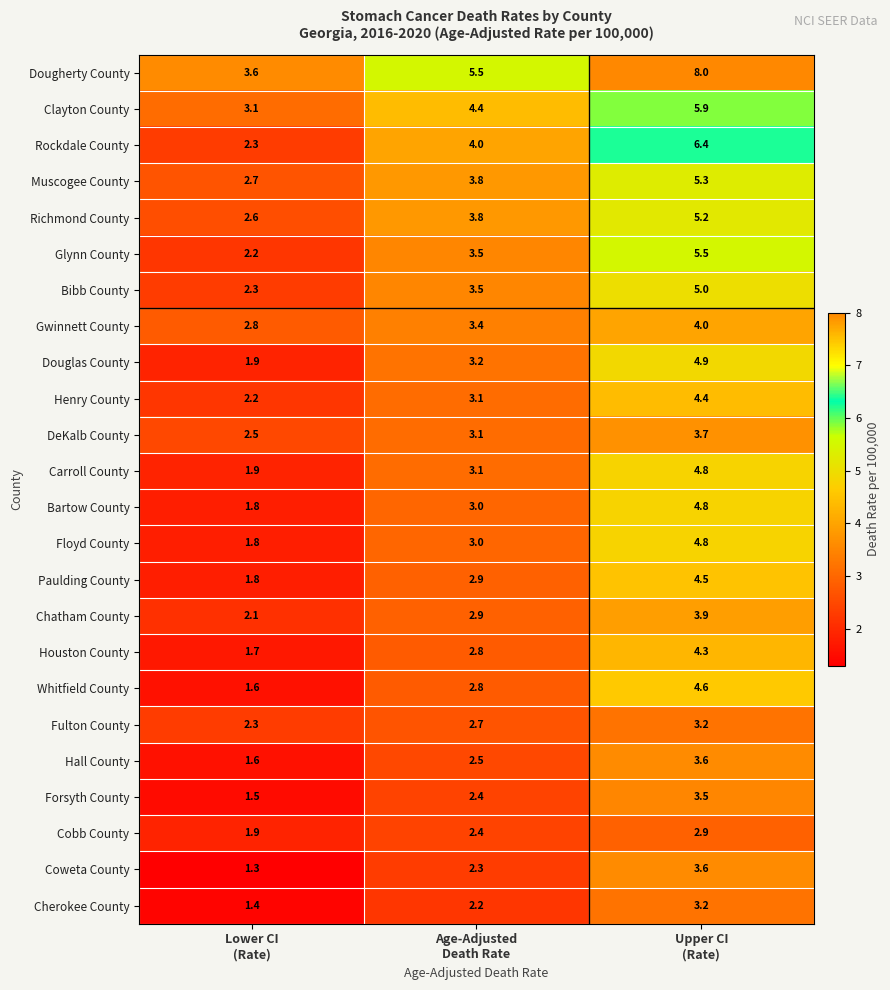

What is the total value across all series at Age-Adjusted
Death Rate?

76.3